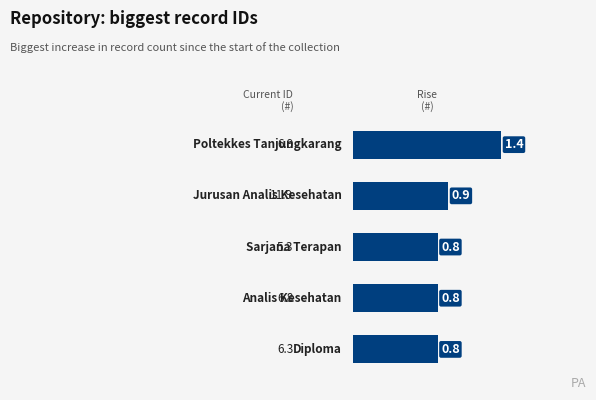

What is the value of the 2nd bar from the top?

0.9